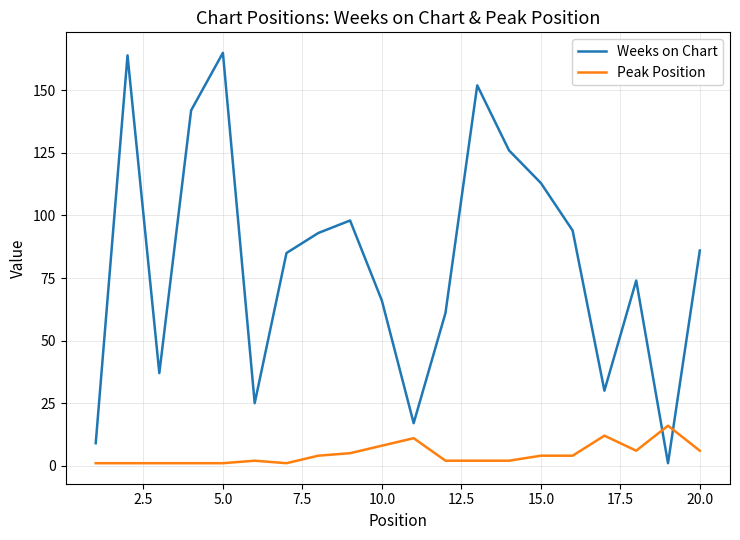

List the series in order of their overall mean, lowest first.

Peak Position, Weeks on Chart